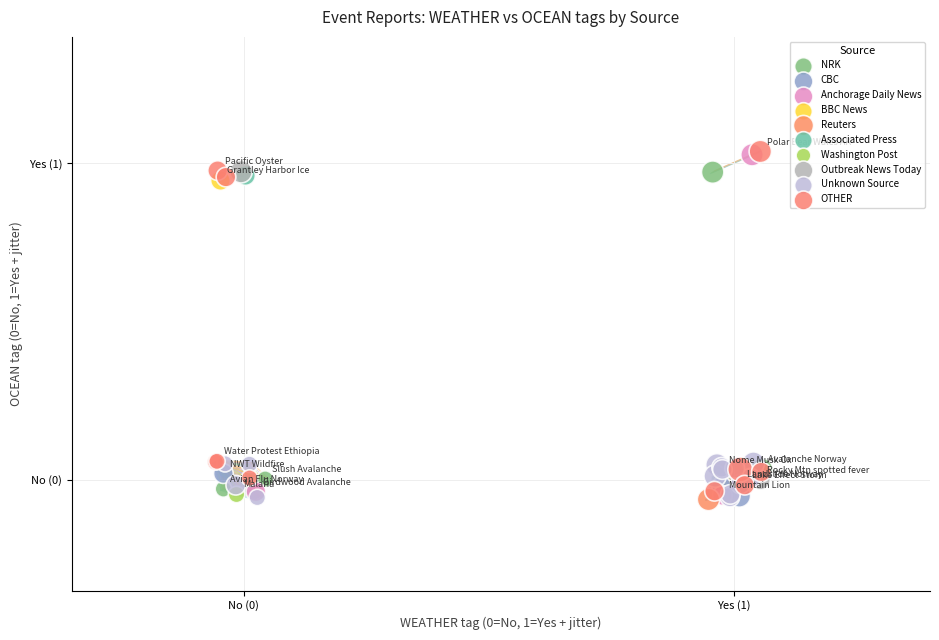

What are all the series names shown in the legend?

NRK, CBC, Anchorage Daily News, BBC News, Reuters, Associated Press, Washington Post, Outbreak News Today, Unknown Source, OTHER